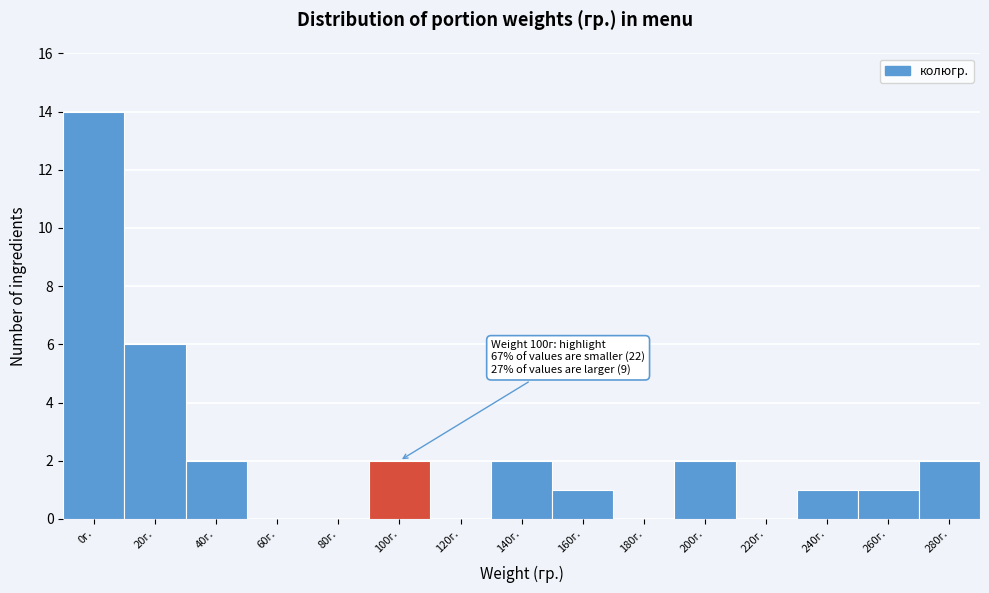

Reading left to right, transcribe all the data shown in this chart.

0г.=14	20г.=6	40г.=2	60г.=0	80г.=0	100г.=2	120г.=0	140г.=2	160г.=1	180г.=0	200г.=2	220г.=0	240г.=1	260г.=1	280г.=2